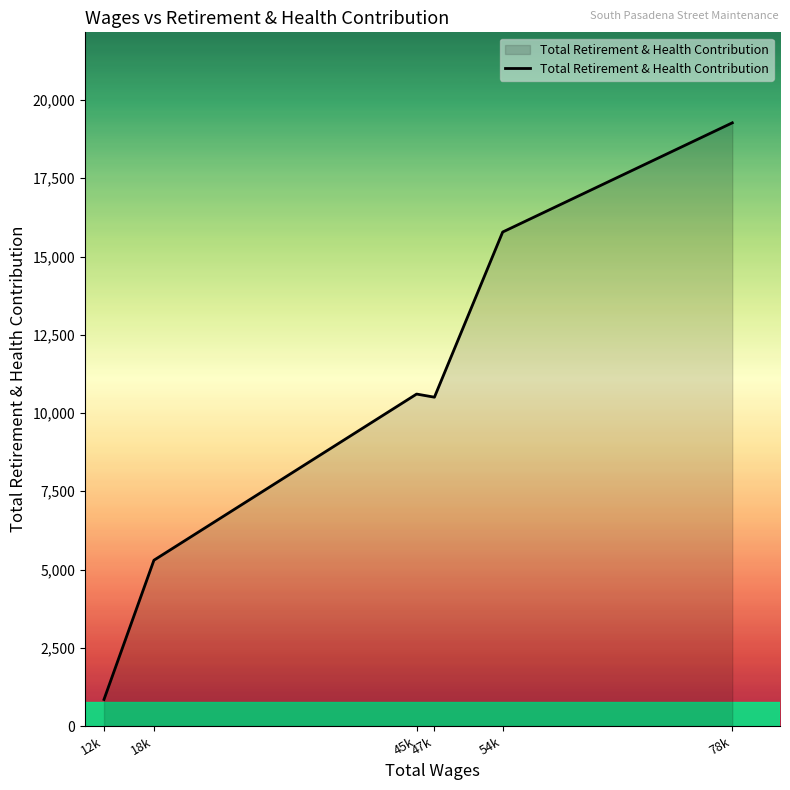

What is the difference between the maximum and minimum values?

18423